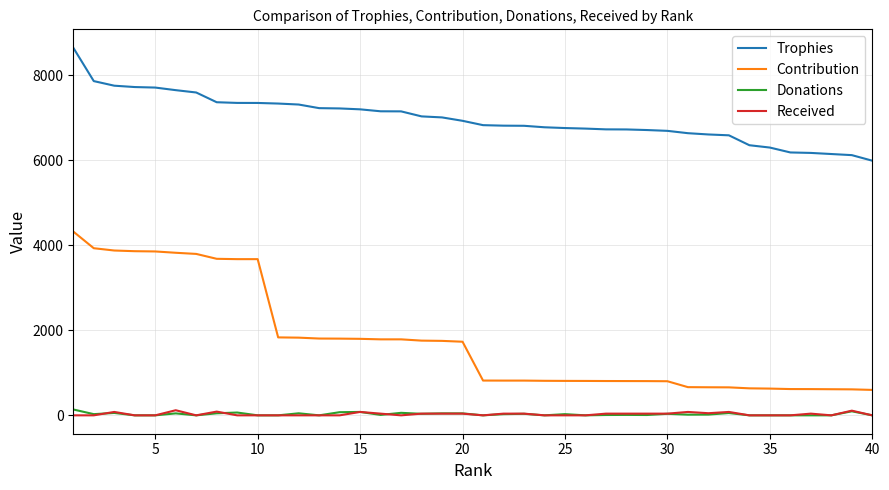

What is the minimum value for Contribution?

598